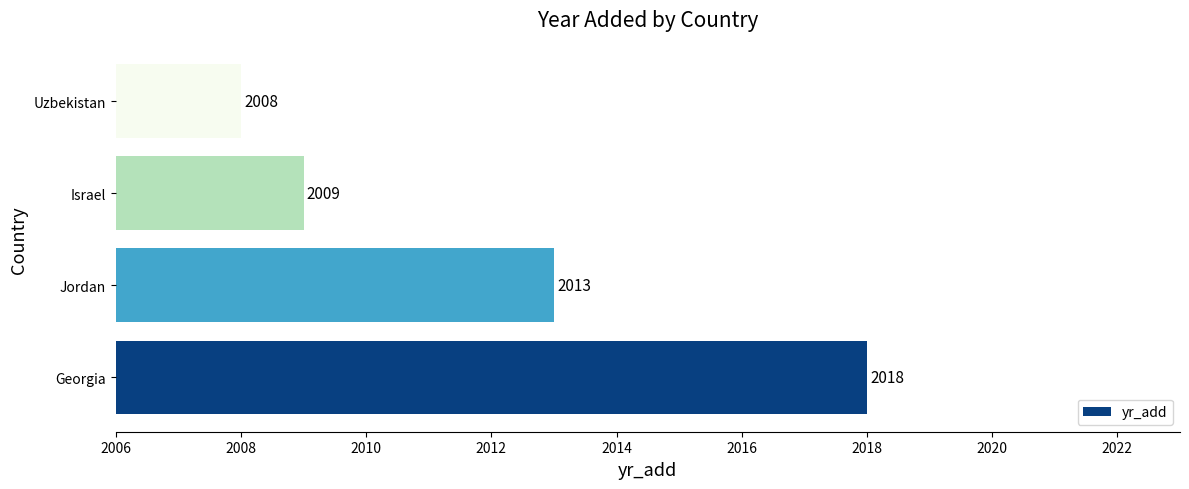

Between Uzbekistan and Georgia, which is larger?

Georgia